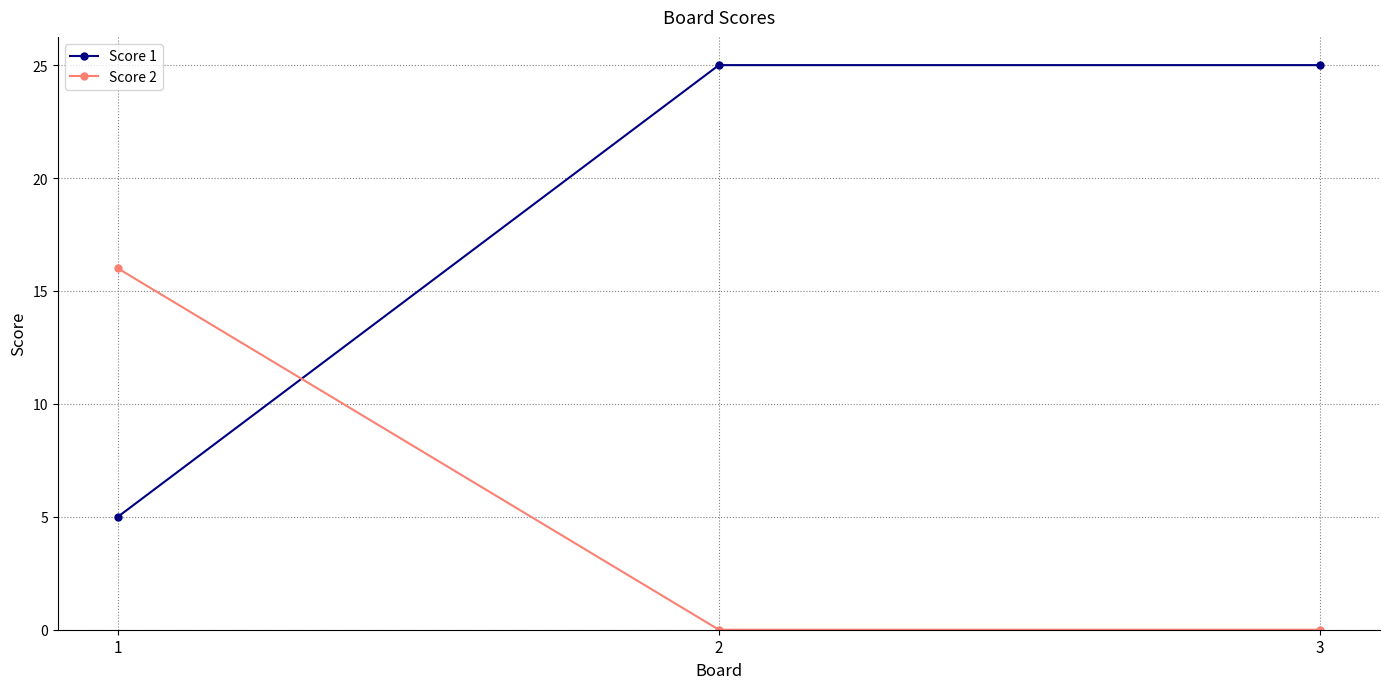

List the series in order of their peak value, highest first.

Score 1, Score 2